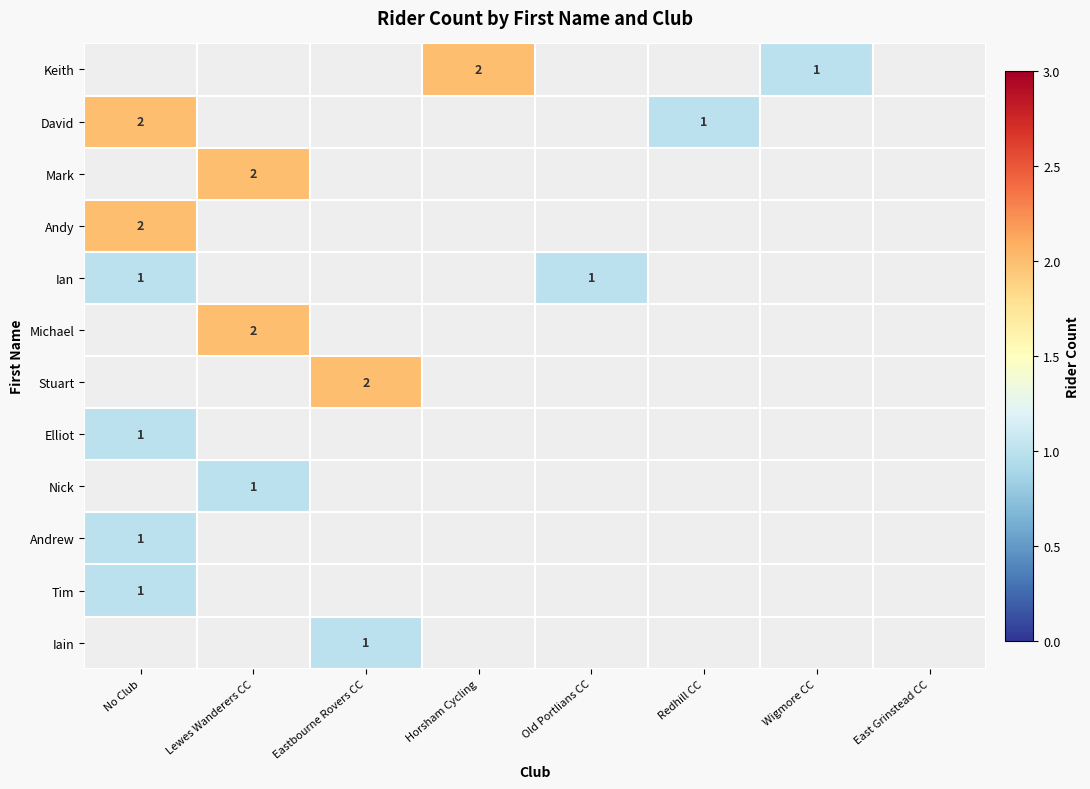

Which label corresponds to the largest value in the chart?

Horsham Cycling